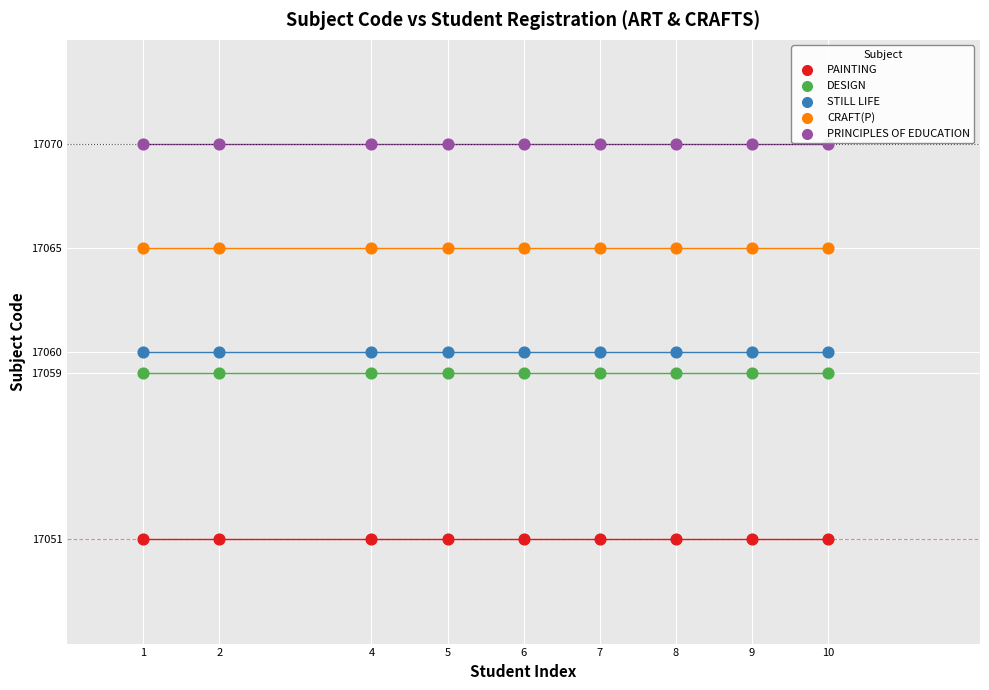

What are all the series names shown in the legend?

PAINTING, DESIGN, STILL LIFE, CRAFT(P), PRINCIPLES OF EDUCATION